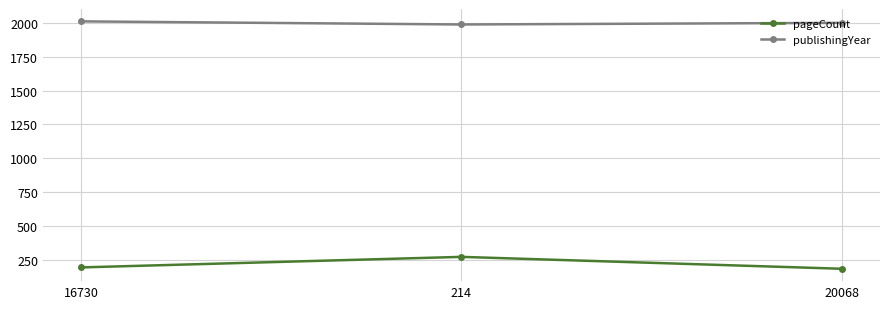

Does the chart display data point markers on the line(s)?

Yes